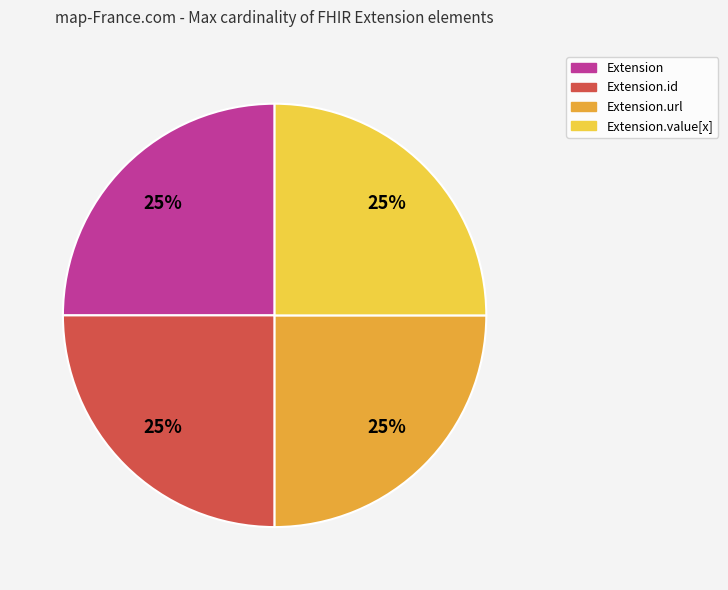

Does any single category account for the majority?

No